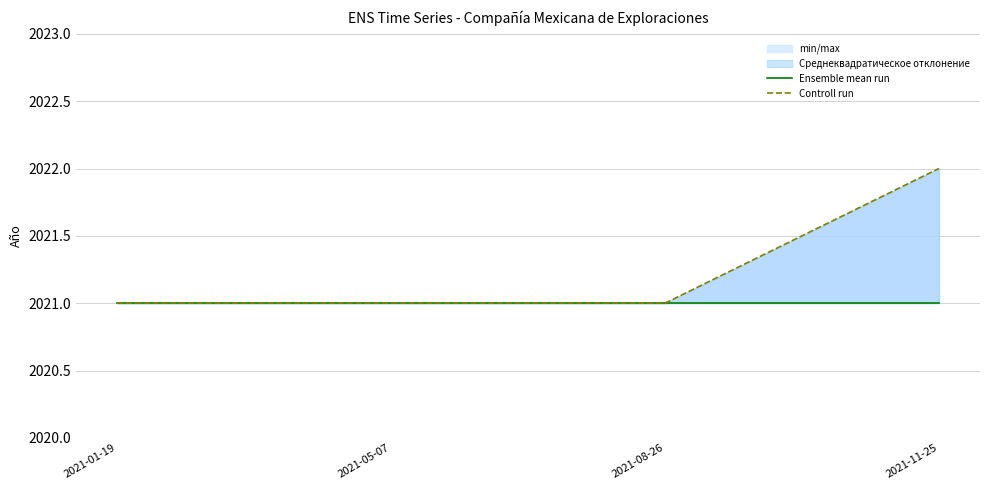

What position from the left is 2021-11-25?

4